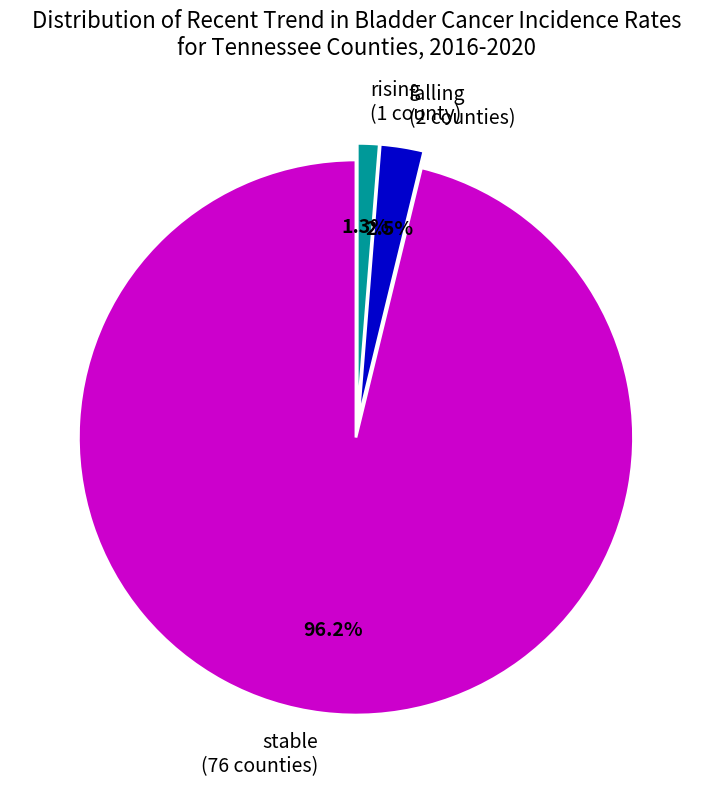

Which slice represents more than half of the pie?

stable